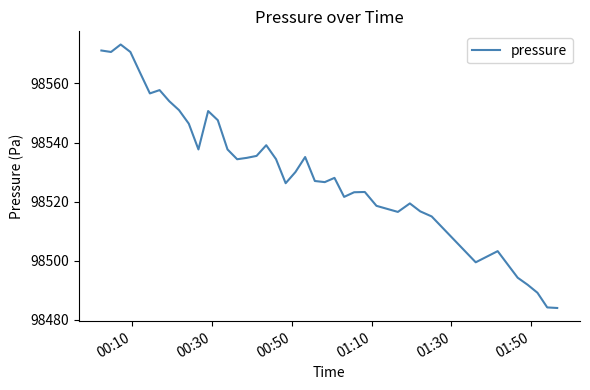

What is the difference between the maximum and minimum values?

89.2